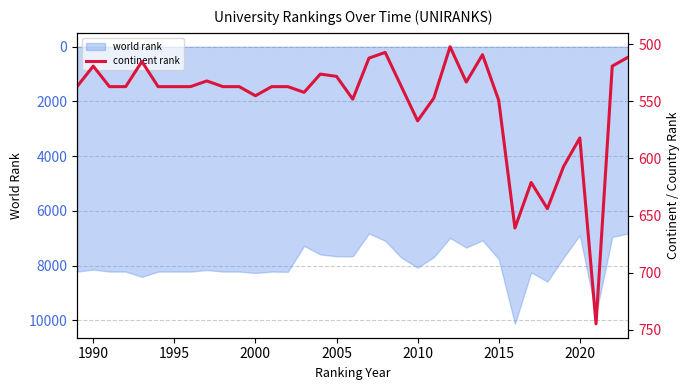

What is the value of the 21st point from the left?

537